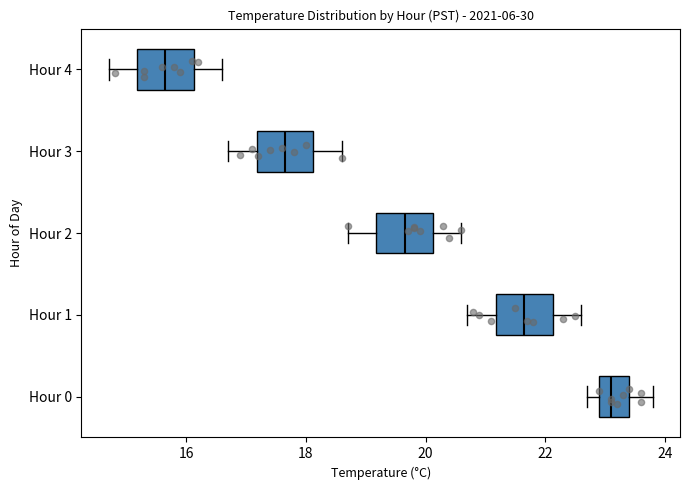

Reading bottom to top, transcribe this box plot: for each box, give where its median line is, the range the box spans, and where its two whiskers end, as read against the x-axis. The values are not printed on the chart, so give them approximately, as read against the axis.

Hour 0: median 23.2, box 23.0 to 23.4, whiskers 22.8 to 23.8
Hour 1: median 21.6, box 21.2 to 22.2, whiskers 20.8 to 22.6
Hour 2: median 19.6, box 19.2 to 20.2, whiskers 18.8 to 20.6
Hour 3: median 17.6, box 17.2 to 18.2, whiskers 16.8 to 18.6
Hour 4: median 15.6, box 15.2 to 16.2, whiskers 14.8 to 16.6